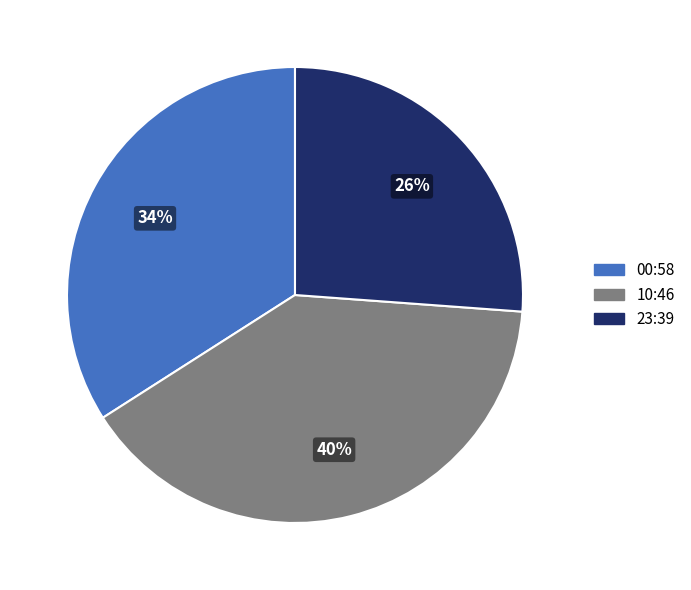

Is there a majority slice in this chart?

No